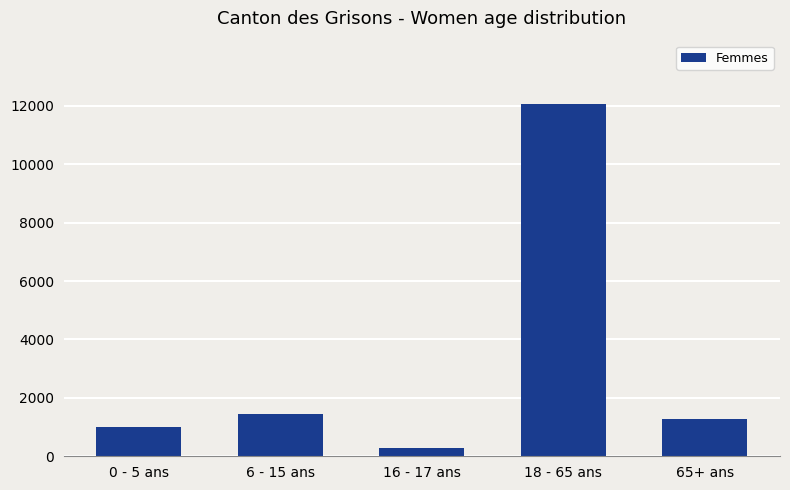

What position from the right is 16 - 17 ans?

3